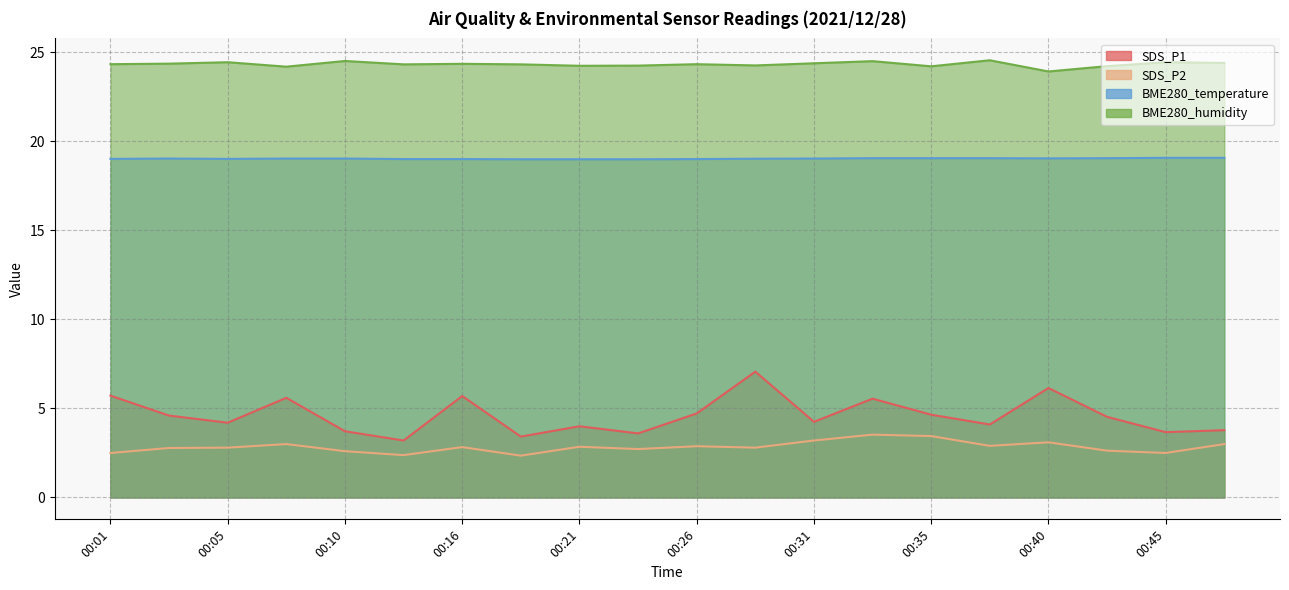

Reading left to right, extract all data points from this chart.

SDS_P1: 00:01=5.7	00:03=4.6	00:05=4.2	00:08=5.6	00:10=3.7	00:13=3.2	00:16=5.7	00:18=3.4	00:21=4.0	00:23=3.6	00:26=4.7	00:28=7.1	00:31=4.2	00:33=5.5	00:35=4.7	00:38=4.1	00:40=6.2	00:43=4.5	00:45=3.7	00:48=3.8
SDS_P2: 00:01=2.5	00:03=2.8	00:05=2.8	00:08=3.0	00:10=2.6	00:13=2.4	00:16=2.8	00:18=2.4	00:21=2.9	00:23=2.7	00:26=2.9	00:28=2.8	00:31=3.2	00:33=3.5	00:35=3.5	00:38=2.9	00:40=3.1	00:43=2.6	00:45=2.5	00:48=3.0
BME280_temperature: 00:01=19.0	00:03=19.0	00:05=19.0	00:08=19.0	00:10=19.0	00:13=19.0	00:16=19.0	00:18=19.0	00:21=19.0	00:23=19.0	00:26=19.0	00:28=19.0	00:31=19.0	00:33=19.1	00:35=19.1	00:38=19.1	00:40=19.1	00:43=19.1	00:45=19.1	00:48=19.1
BME280_humidity: 00:01=24.3	00:03=24.4	00:05=24.4	00:08=24.2	00:10=24.5	00:13=24.3	00:16=24.4	00:18=24.3	00:21=24.2	00:23=24.3	00:26=24.3	00:28=24.3	00:31=24.4	00:33=24.5	00:35=24.2	00:38=24.6	00:40=23.9	00:43=24.2	00:45=24.4	00:48=24.4